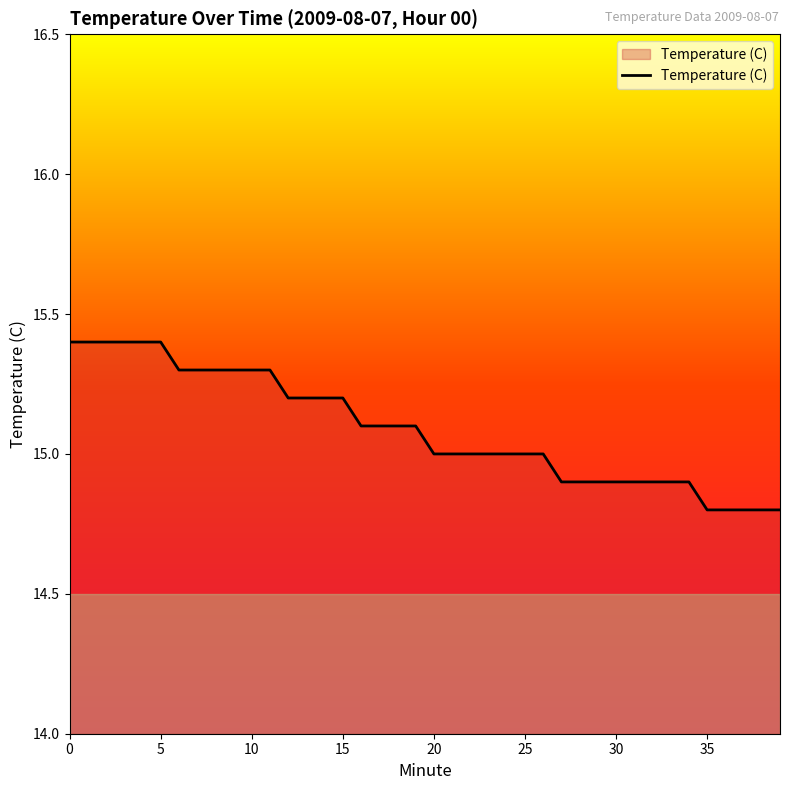

What is the difference between the second highest and minimum values?

0.6